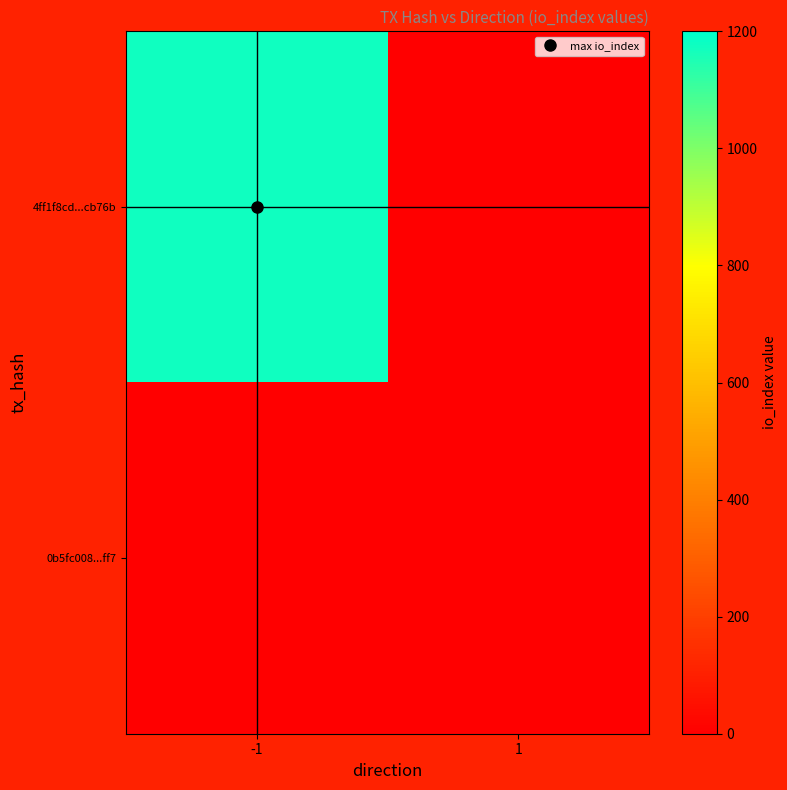

Reading left to right, transcribe all the data shown in this chart.

4ff1f8cd...cb76b: -1=1174	1=0
0b5fc008...ff7: -1=0	1=0